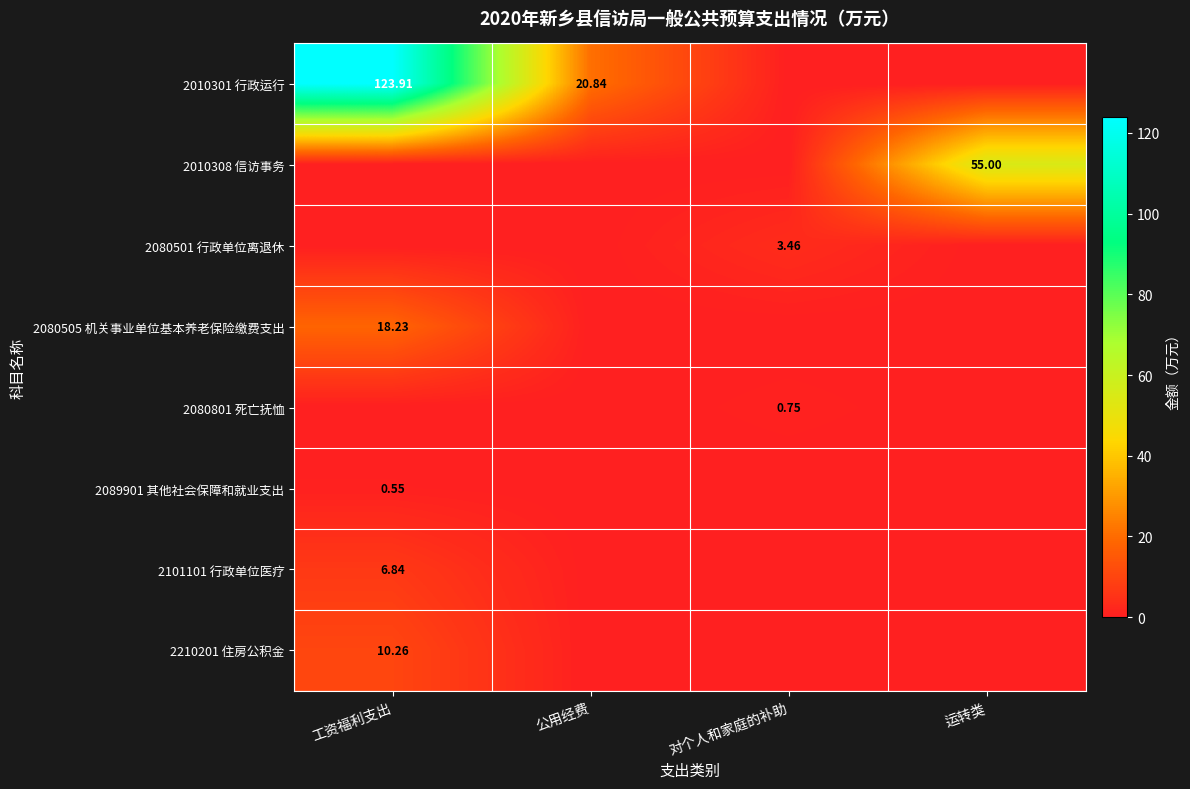

What is the spread (max minus min) of values at 对个人和家庭的补助?

3.5